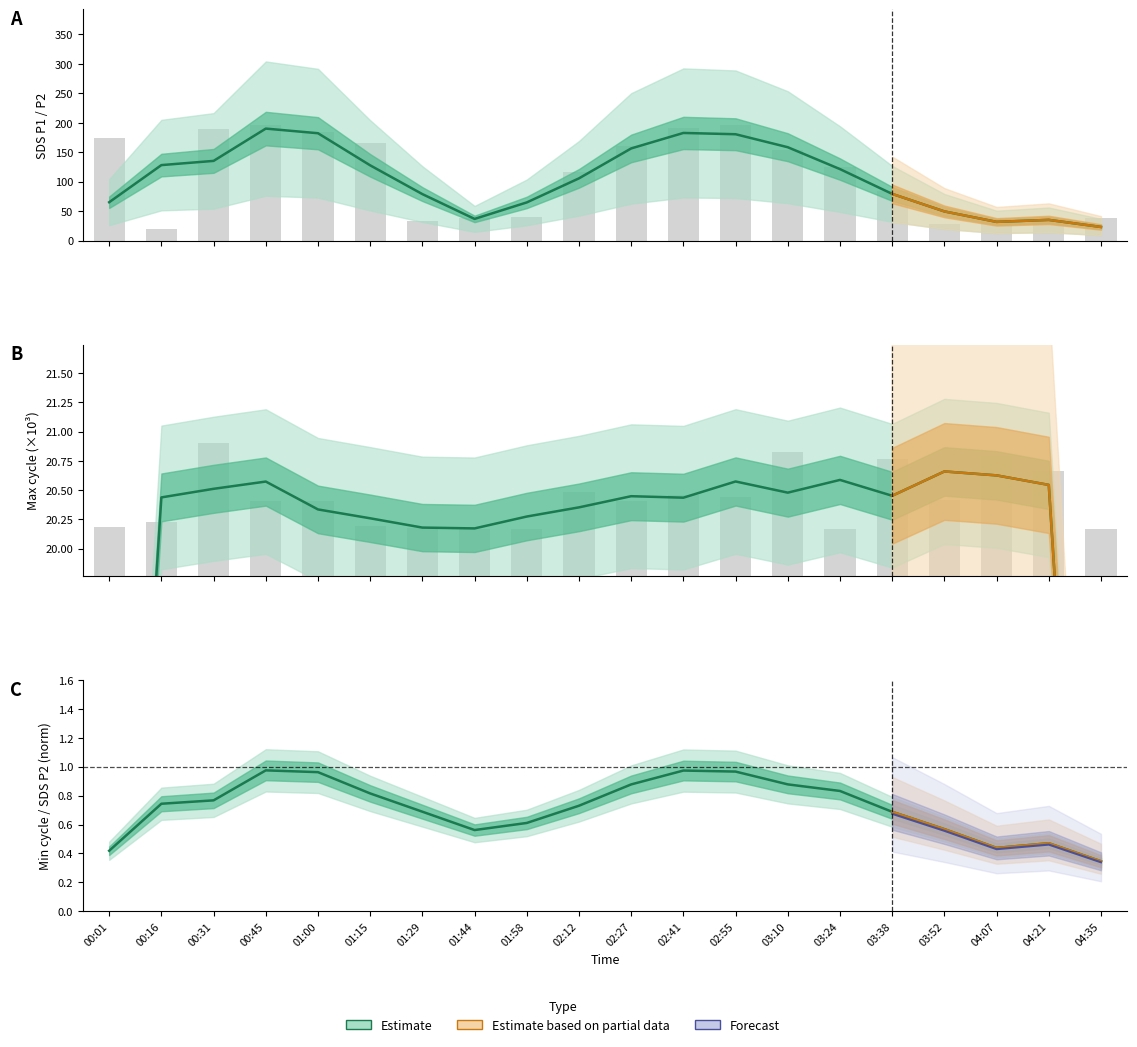

What is the difference between the highest and lowest values at 03:10?

157.6